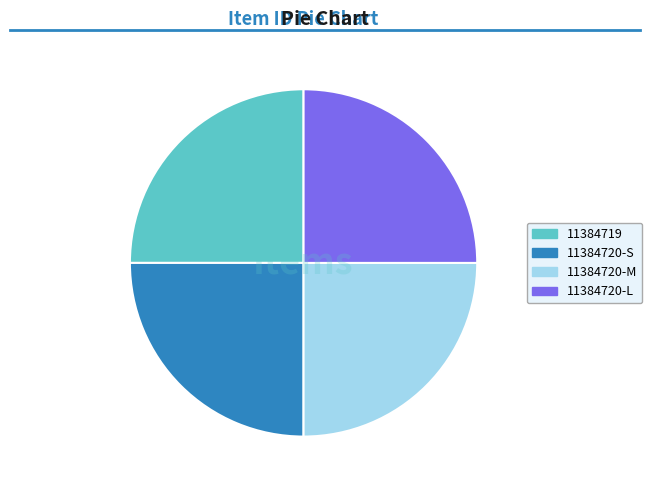

Approximately how many times larger is the value at 11384720-S compared to 11384720-L?

1.0